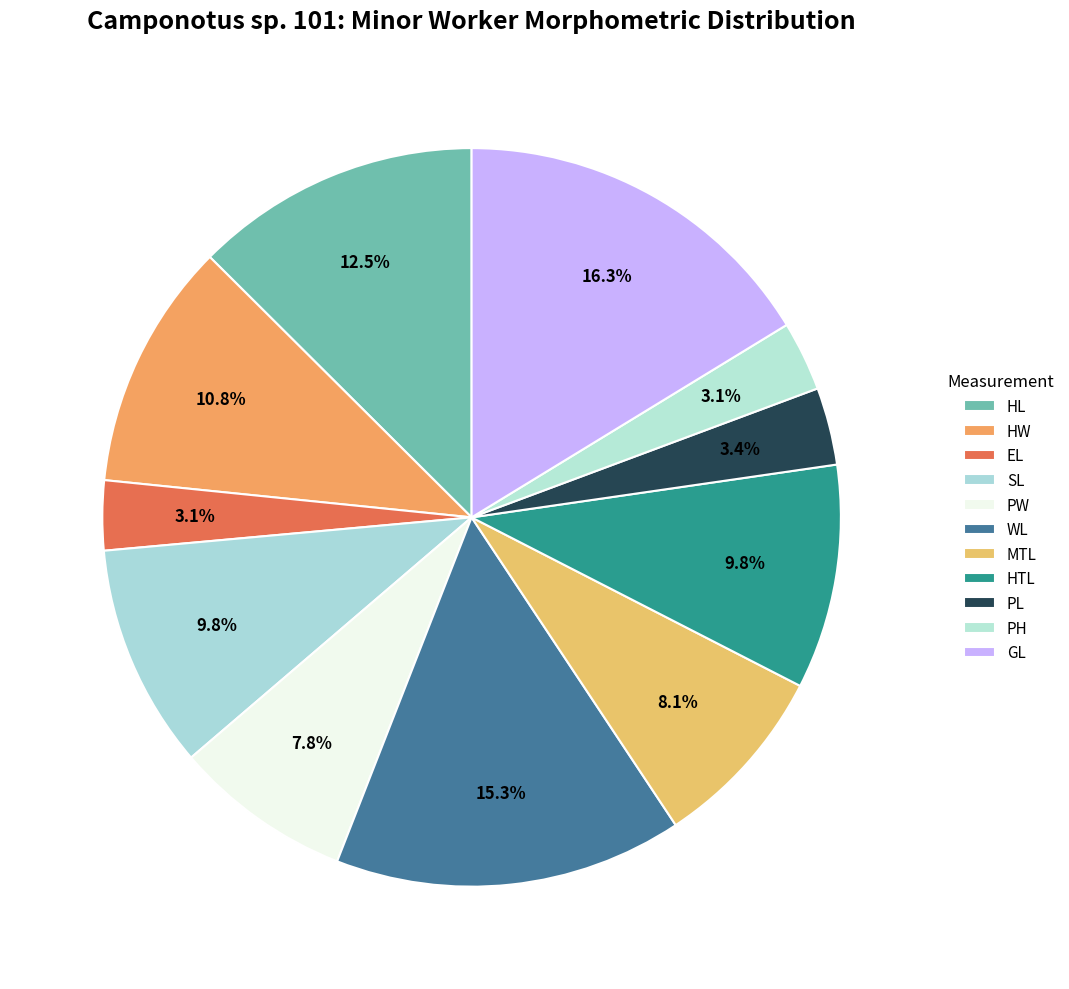

To the nearest percent, what is the combined percentage of MTL and PH?

11%